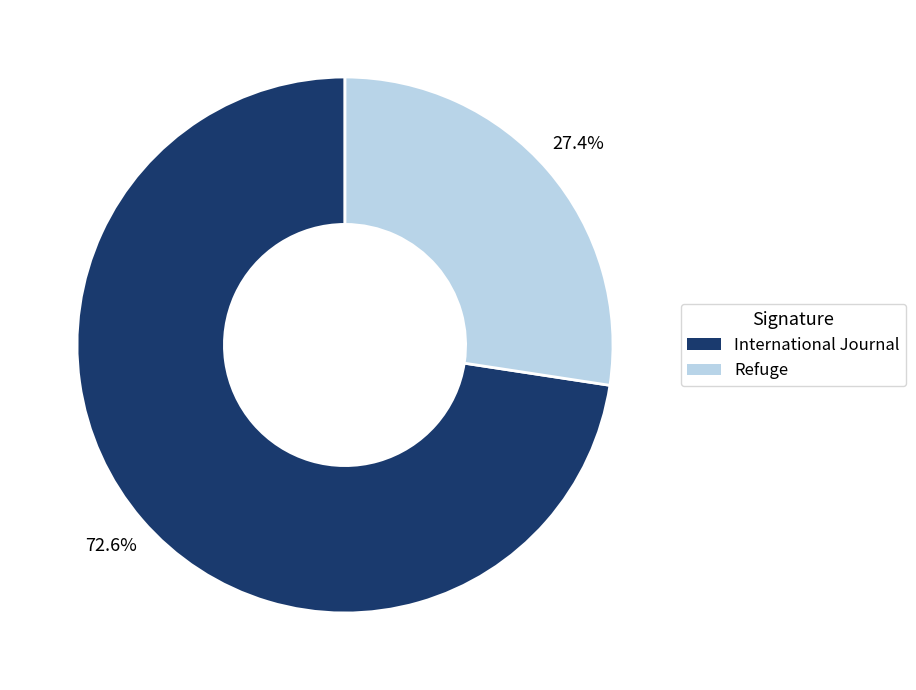

Count the number of slices in the pie.

2